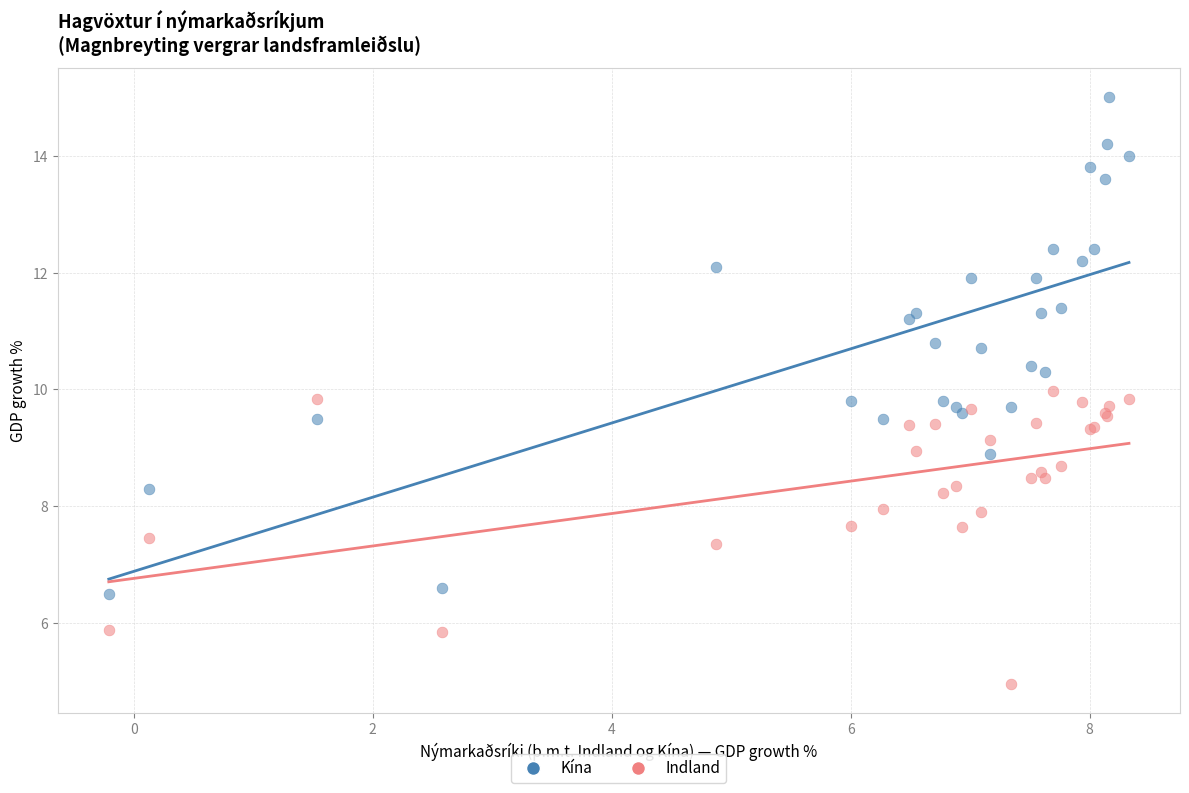

What is the X range (max minus min) for the scatter plot?

8.5